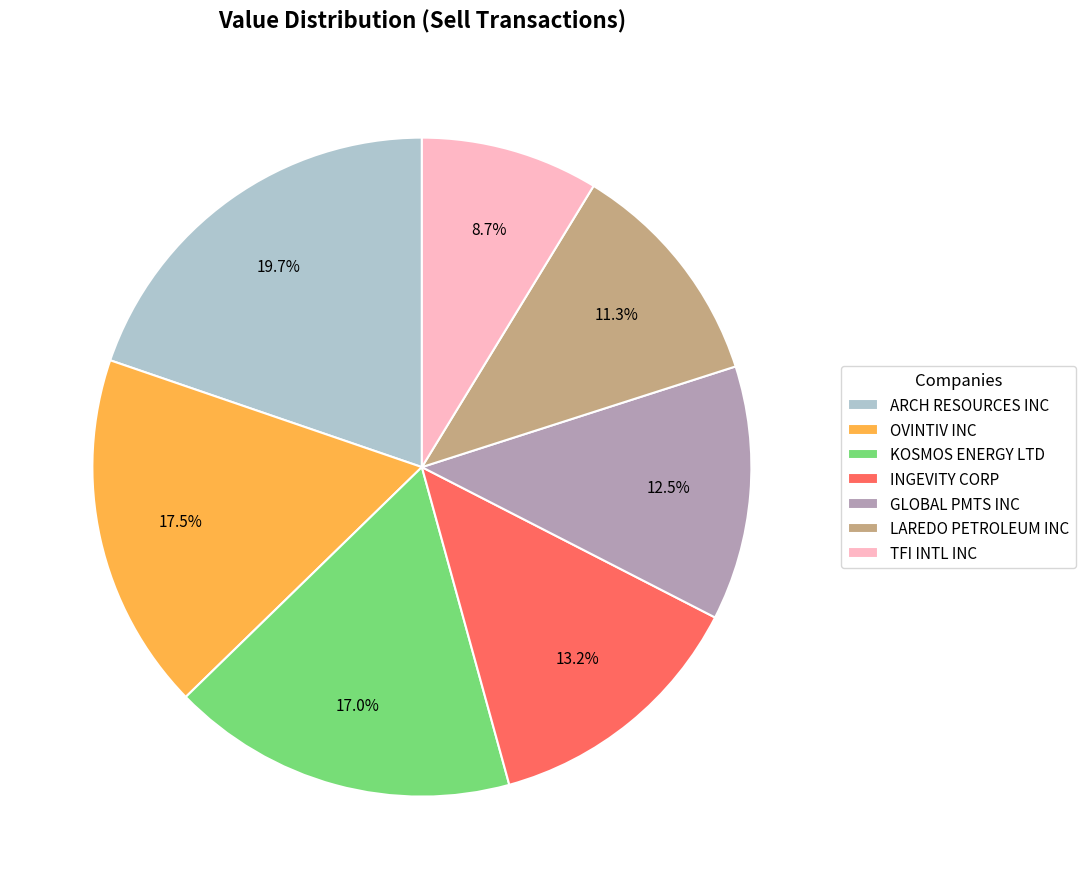

What is the smallest slice in the pie chart?

TFI INTL INC